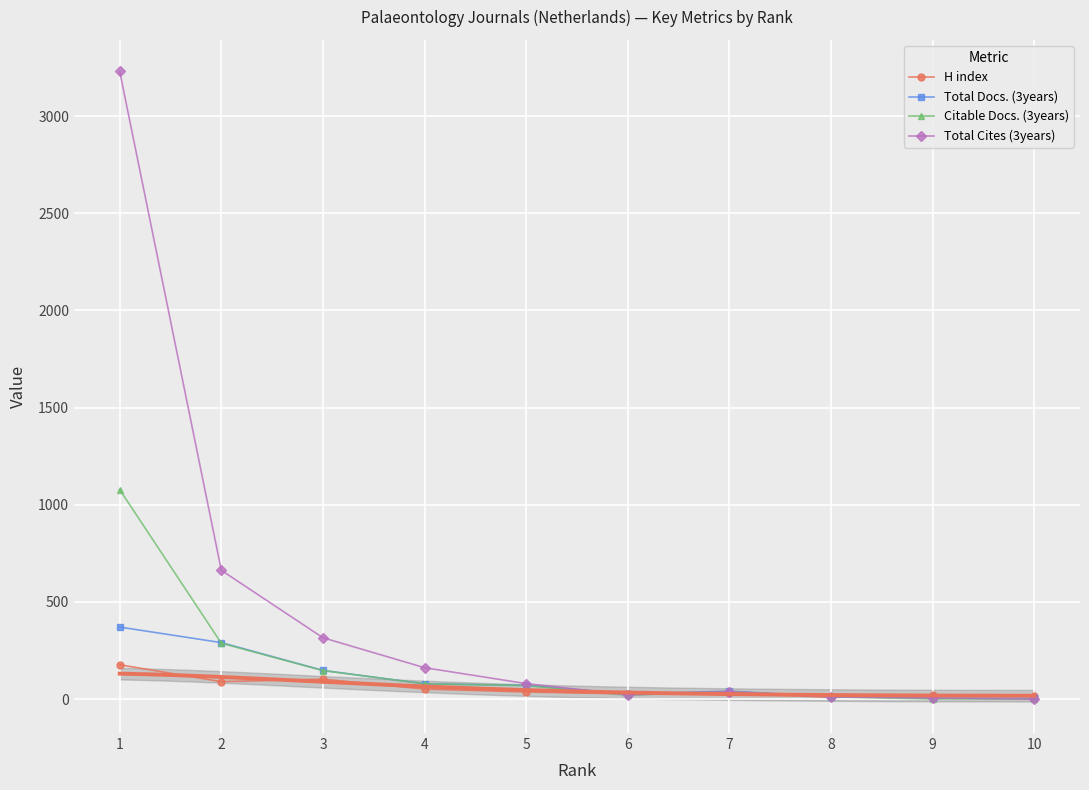

Reading left to right, what are all the values shown in this chart?

H index: 177	90	103	52	37	27	32	9	22	16
Total Docs. (3years): 371	291	148	79	71	28	41	13	6	4
Citable Docs. (3years): 1078	288	147	79	70	20	39	12	1	0
Total Cites (3years): 3230	663	316	162	80	22	39	12	6	0